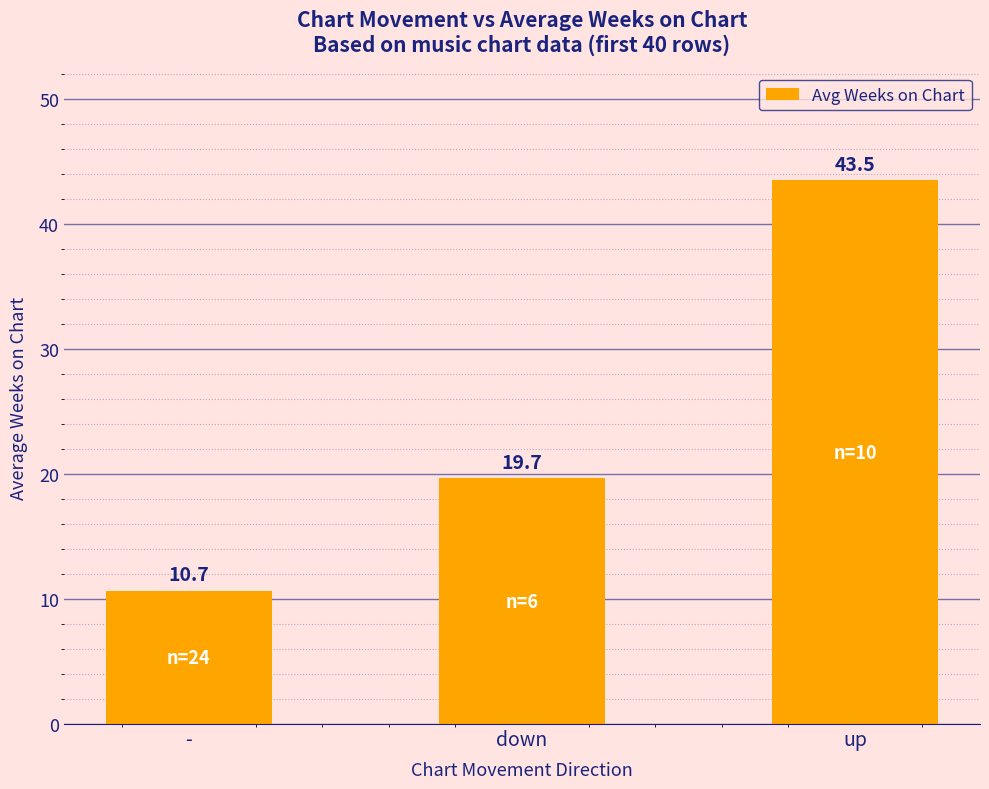

At which label is the value closest to 27?

down